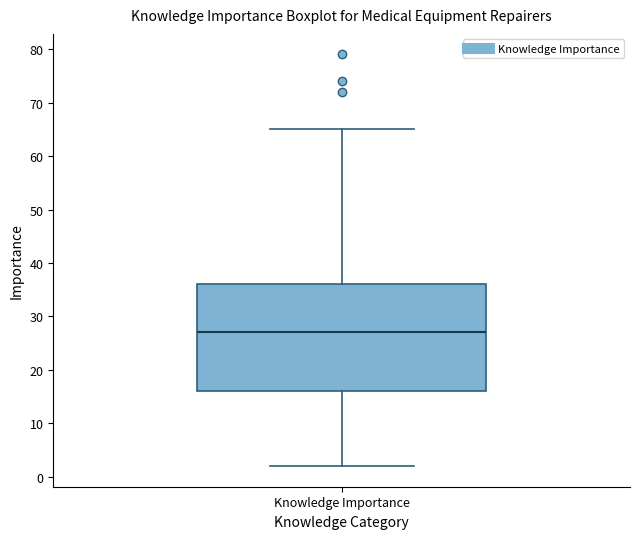

Transcribe this box plot: give where the median line is, the range the box spans, and where the two whiskers end, as read against the y-axis. The values are not printed on the chart, so give them approximately, as read against the axis.

median 27, box 16 to 36, whiskers 2 to 65